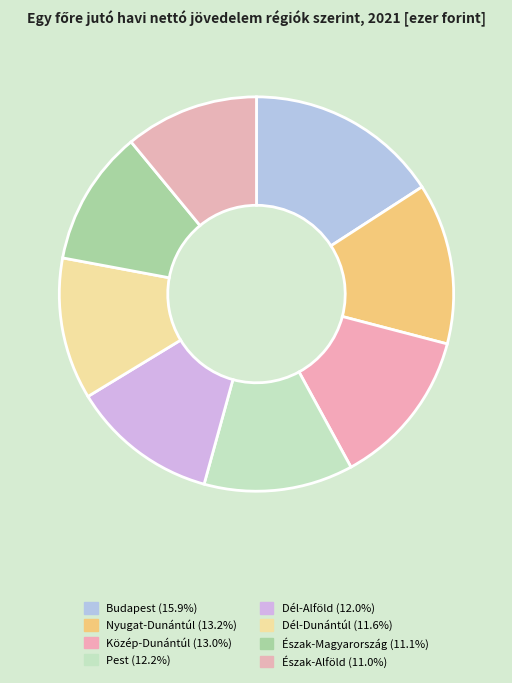

Count the number of slices in the pie.

8